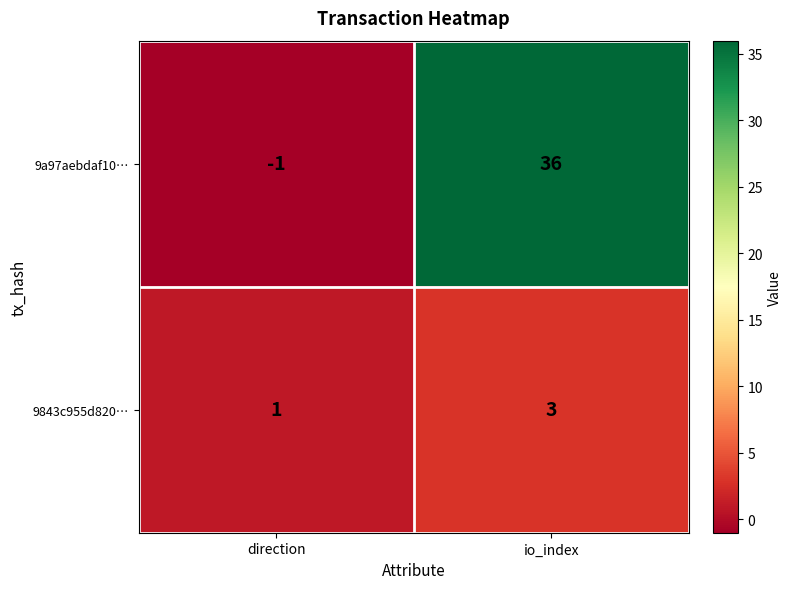

Between direction and io_index, which series saw the biggest shift?

9a97aebdaf10…